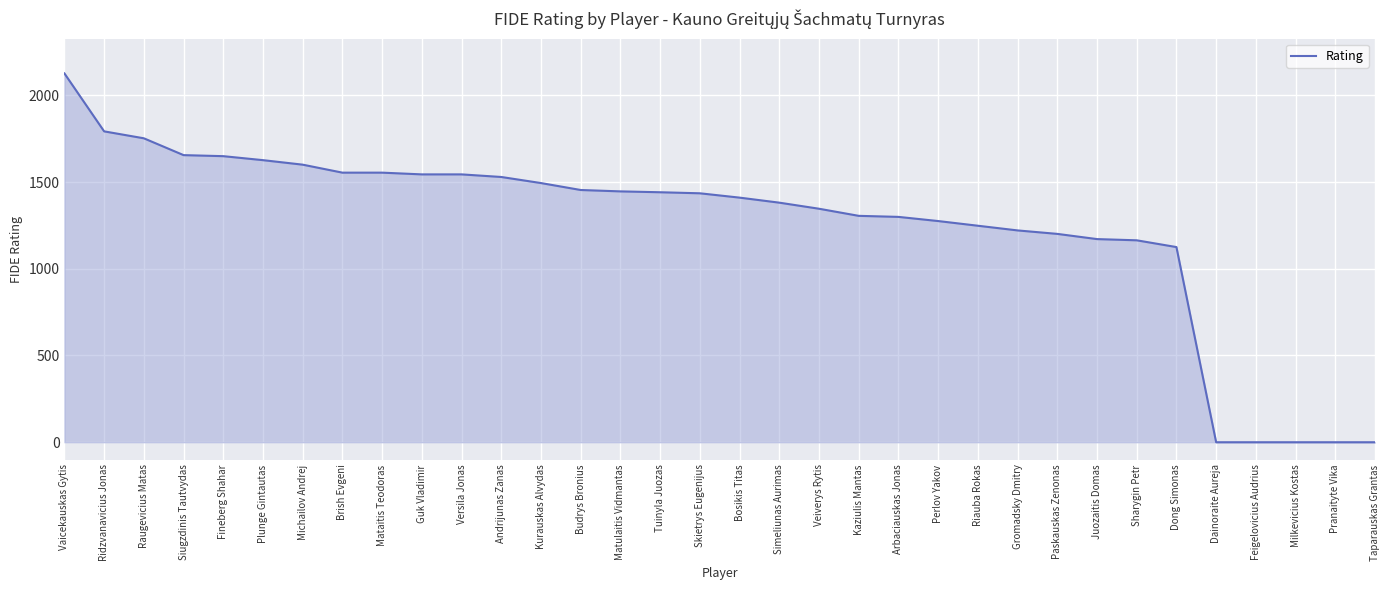

Which has a higher value, Dong Simonas or Milkevicius Kostas?

Dong Simonas